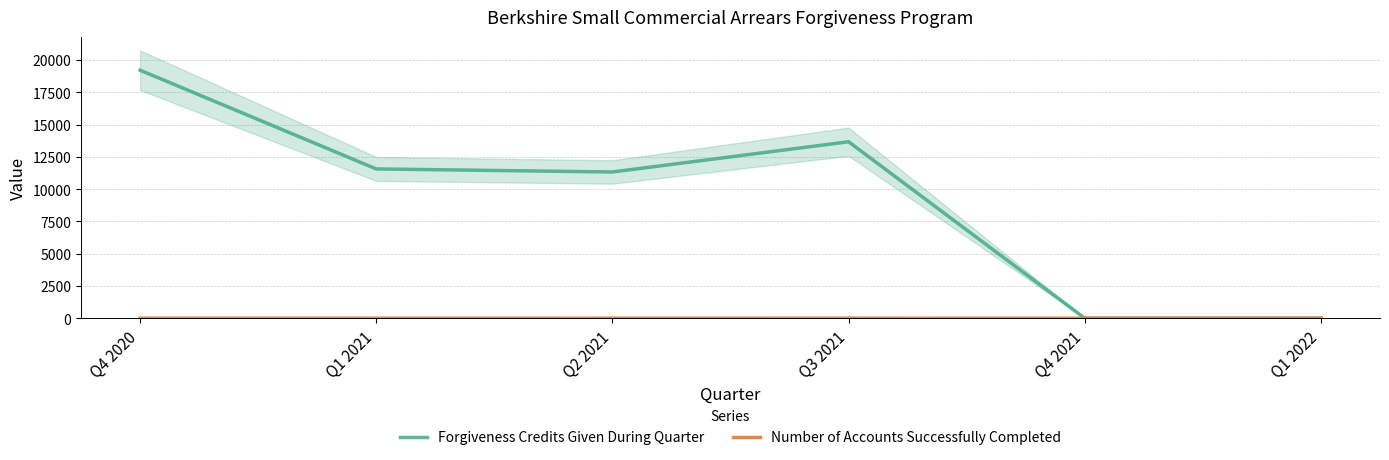

What is the difference between the maximum and minimum values in the Forgiveness Credits Given During Quarter series?

19208.0